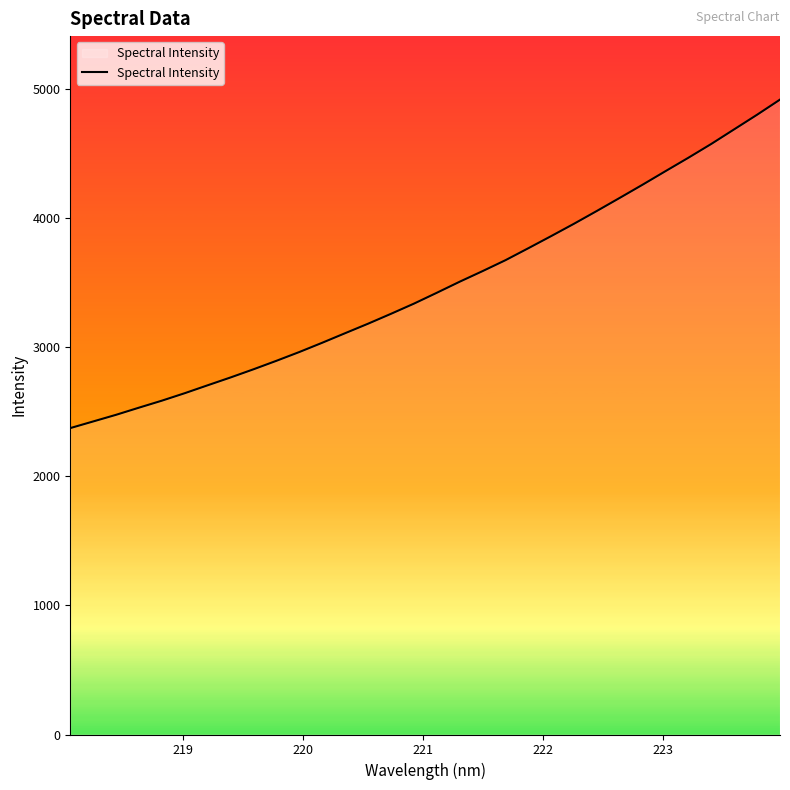

What is the smallest value displayed?

2373.8